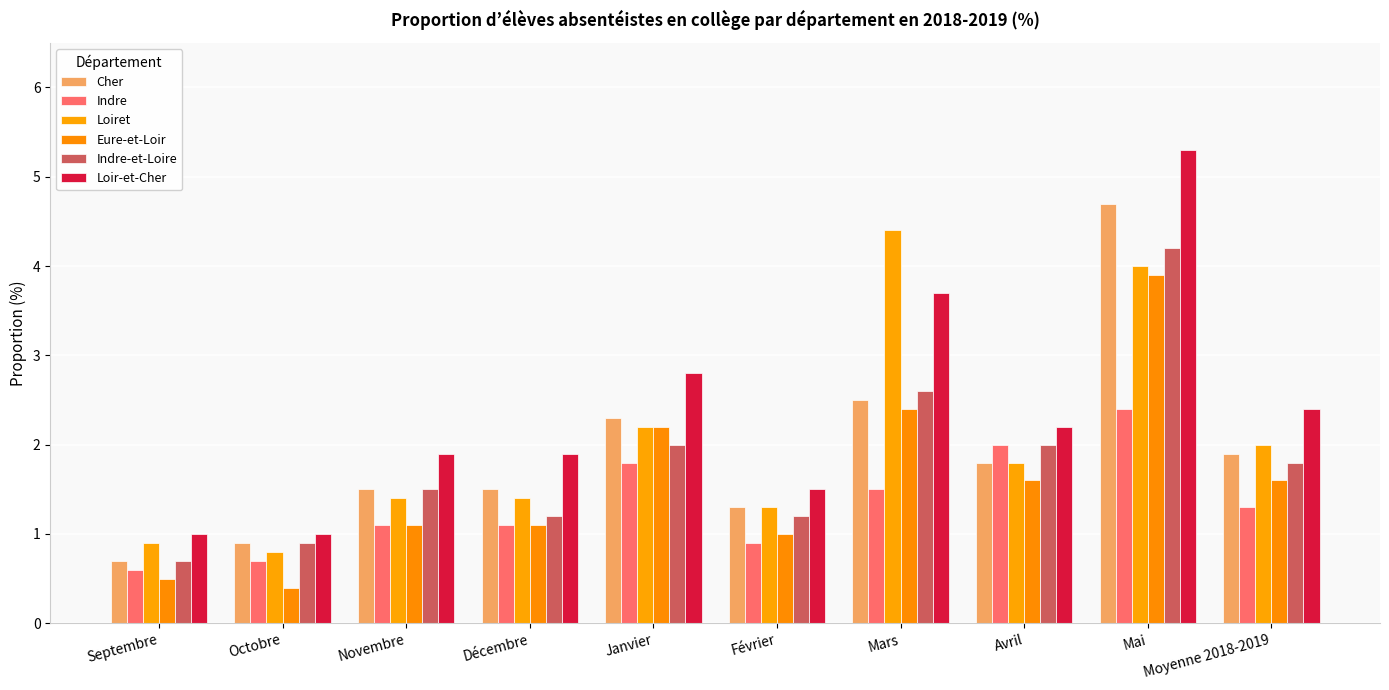

Between Avril and Moyenne 2018-2019, which series saw the biggest shift?

Indre